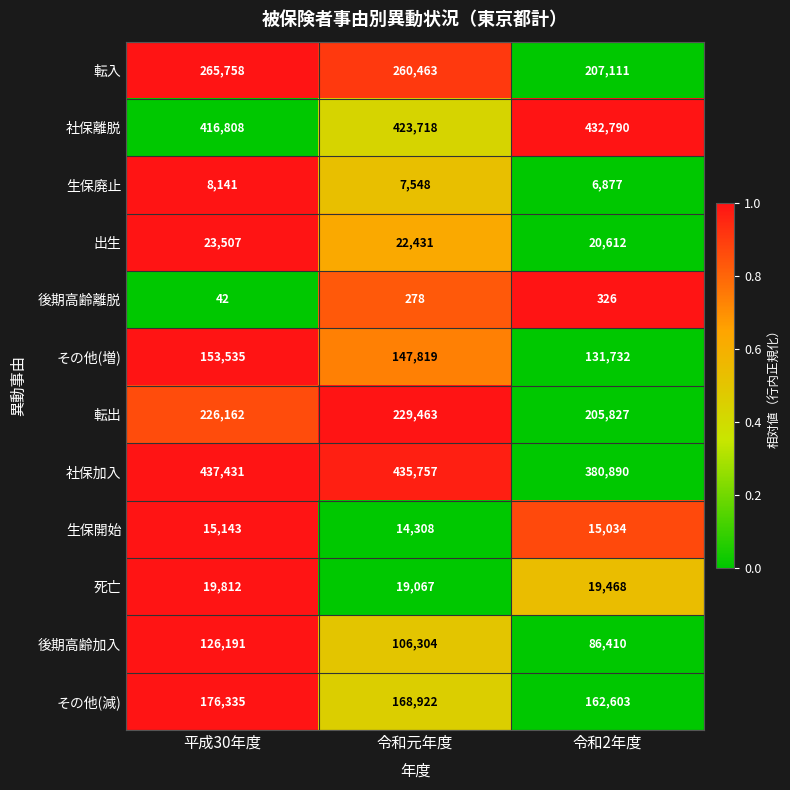

Which series changed the most between 平成30年度 and 令和元年度?

後期高齢加入